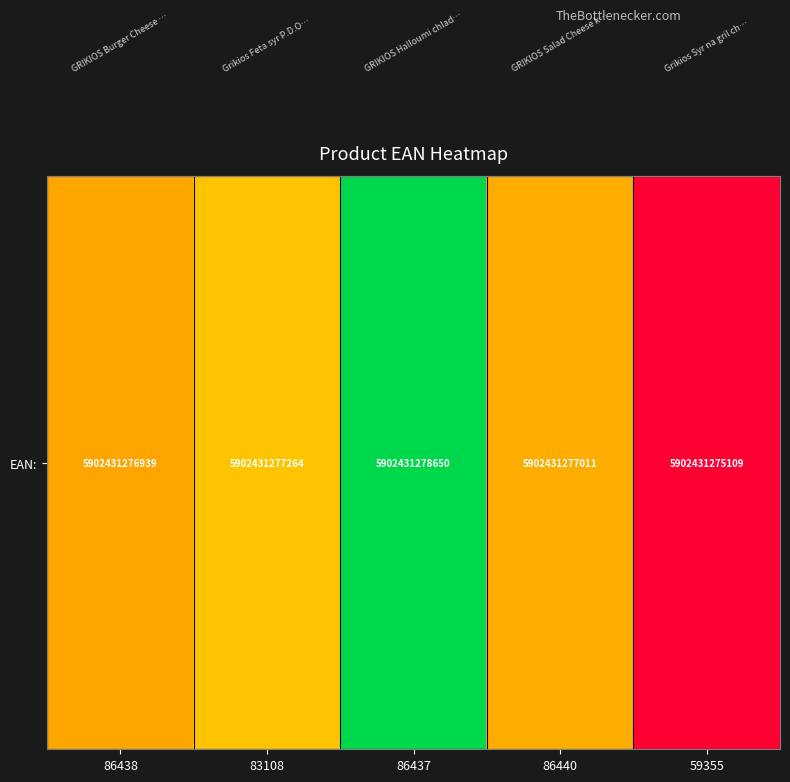

Rank the categories by value from highest to lowest.

86437, 83108, 86440, 86438, 59355